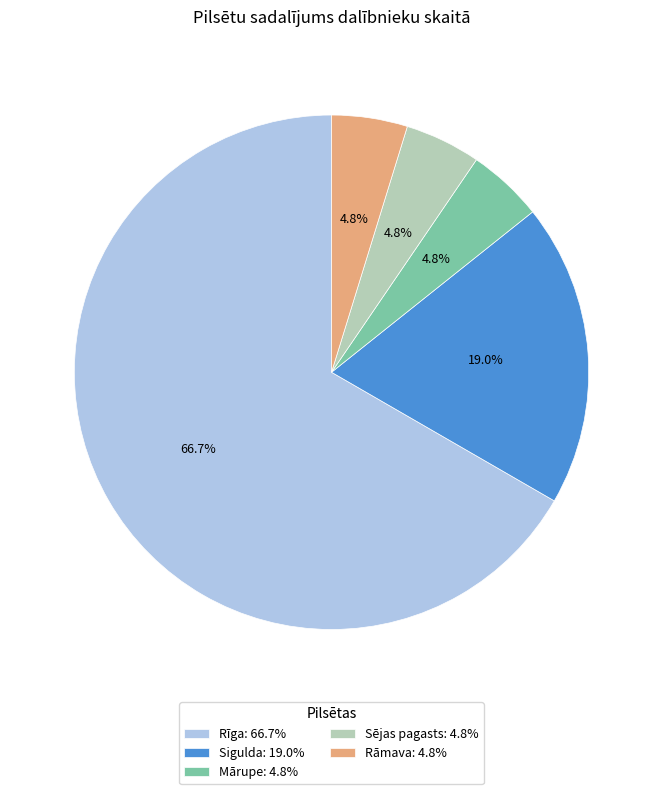

To the nearest percent, what is the combined percentage of Rāmava and Rīga?

71%